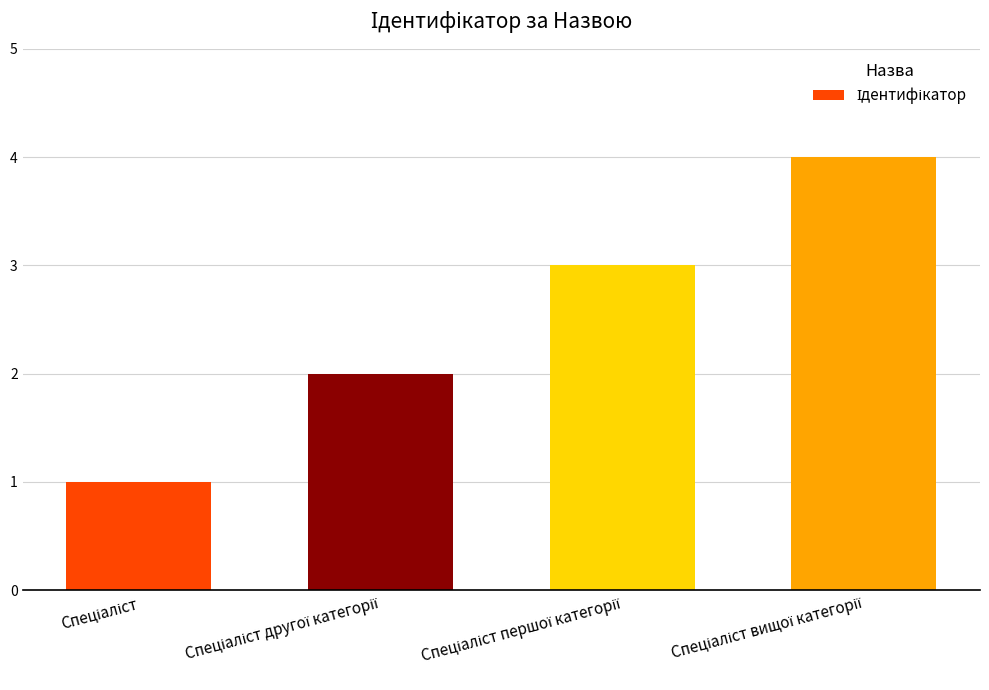

What is the difference between the maximum and minimum values?

3